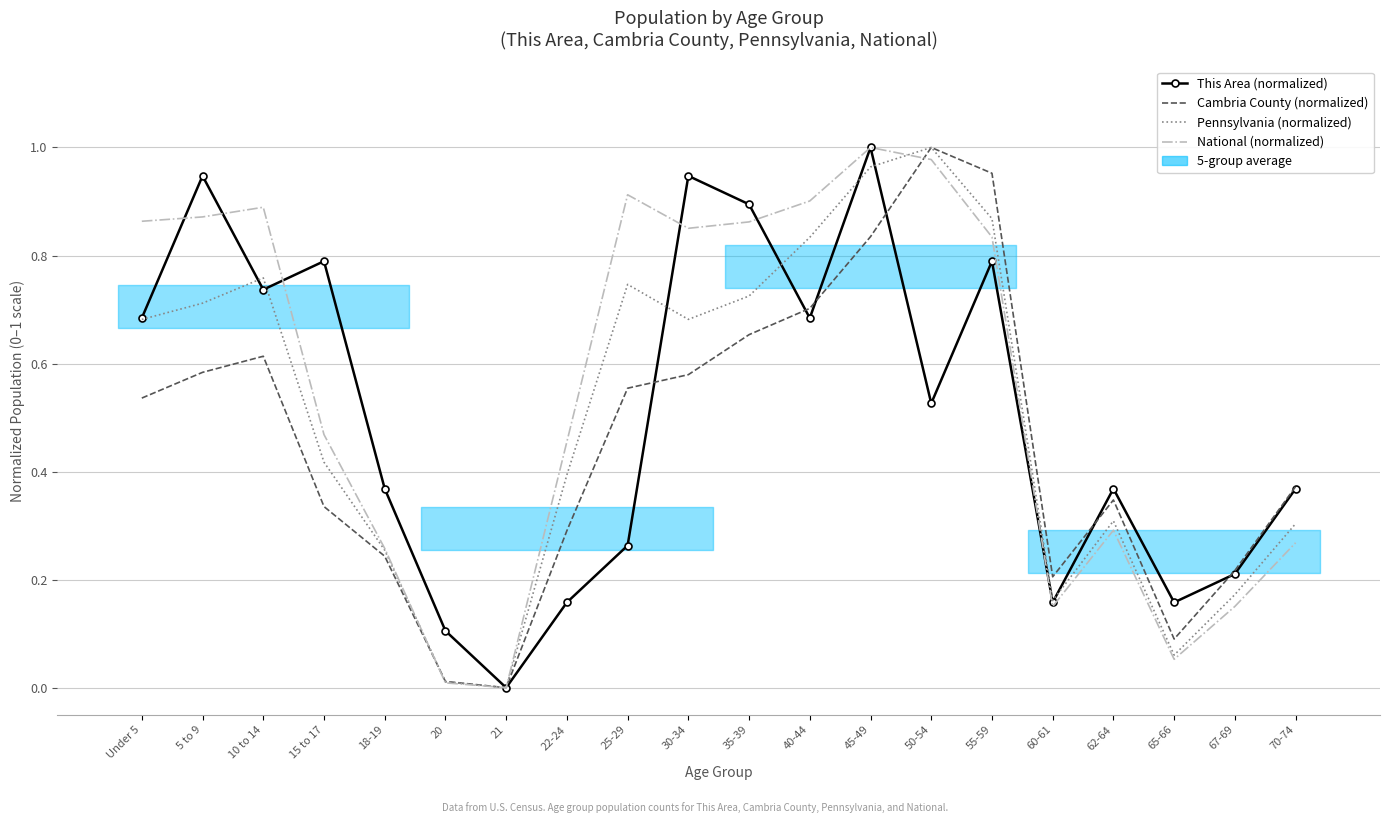

What is the label of the 9th point from the right?

40-44